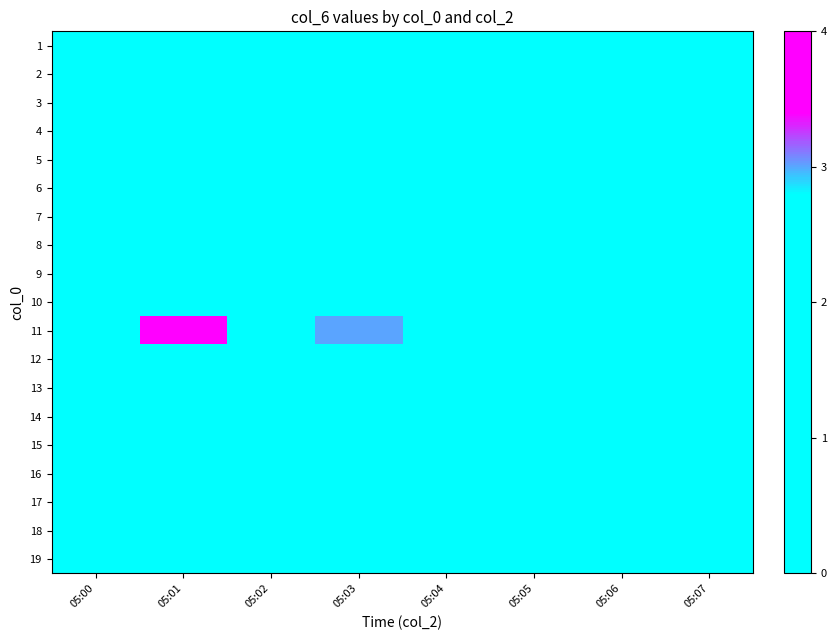

Which has a higher value, 05:03 or 05:01?

05:03